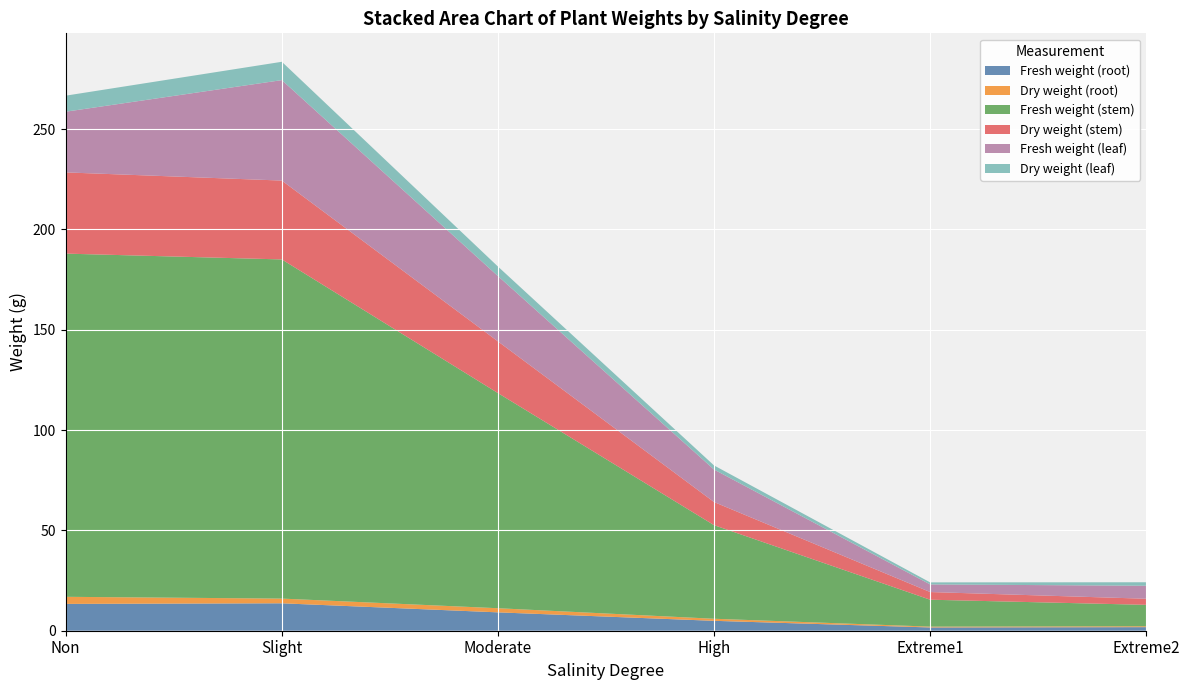

Reading left to right, what are all the values shown in this chart?

Fresh weight (root): 13.4	13.7	9.2	4.9	1.6	1.8
Dry weight (root): 3.5	2.3	2.1	1.0	0.4	0.4
Fresh weight (stem): 171.1	169.1	107.2	46.7	13.4	10.7
Dry weight (stem): 40.5	39.3	25.8	11.5	3.8	3.0
Fresh weight (leaf): 30.3	50.1	32.6	16.2	3.8	6.5
Dry weight (leaf): 8.0	9.1	4.7	2.0	1.0	1.7